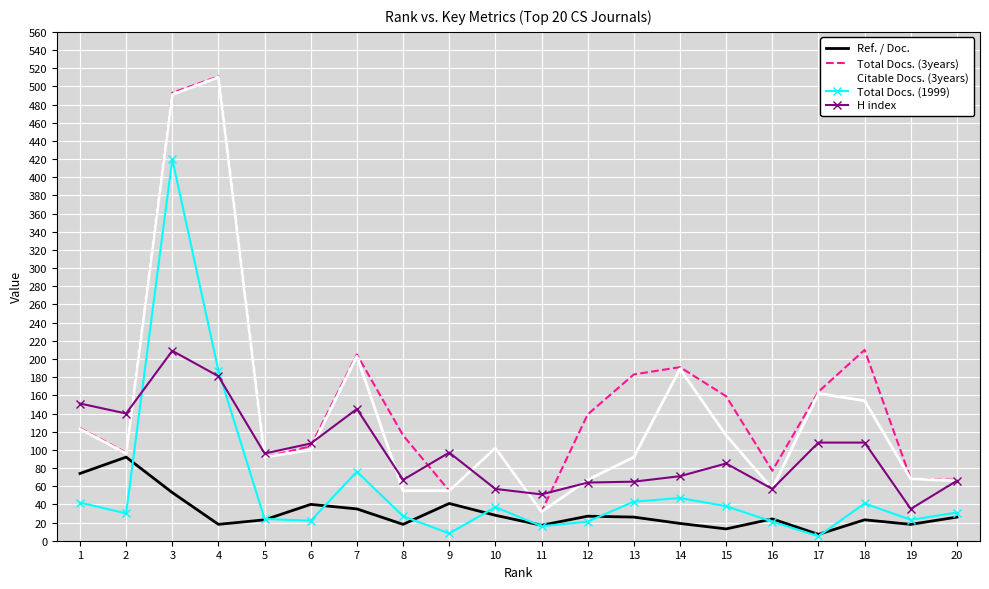

Which series has the largest range (max minus min)?

Total Docs. (3years)